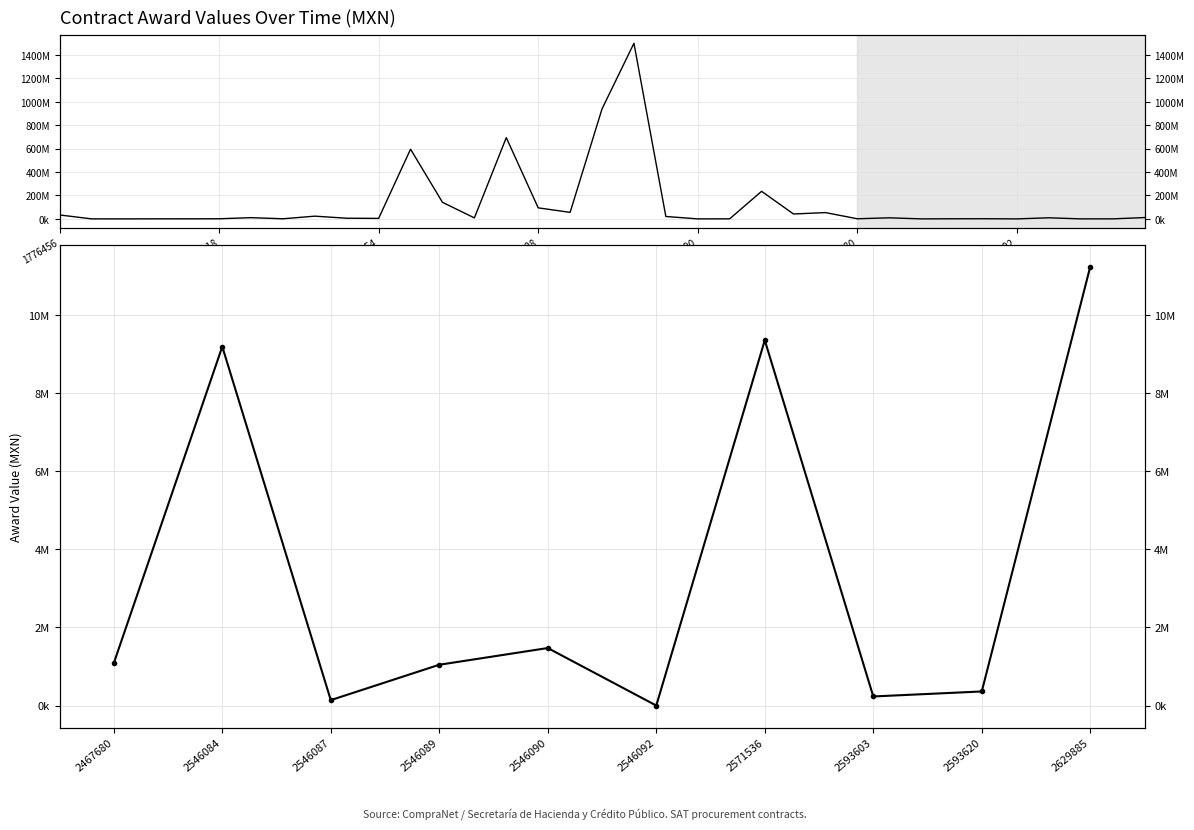

How many categories are shown in the chart?

10